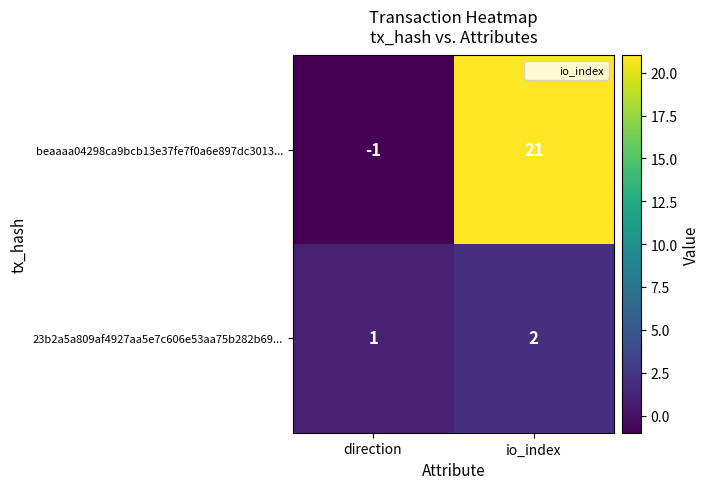

What is the difference between the maximum and minimum values in the beaaaa04298ca9bcb13e37fe7f0a6e897dc3013... series?

22